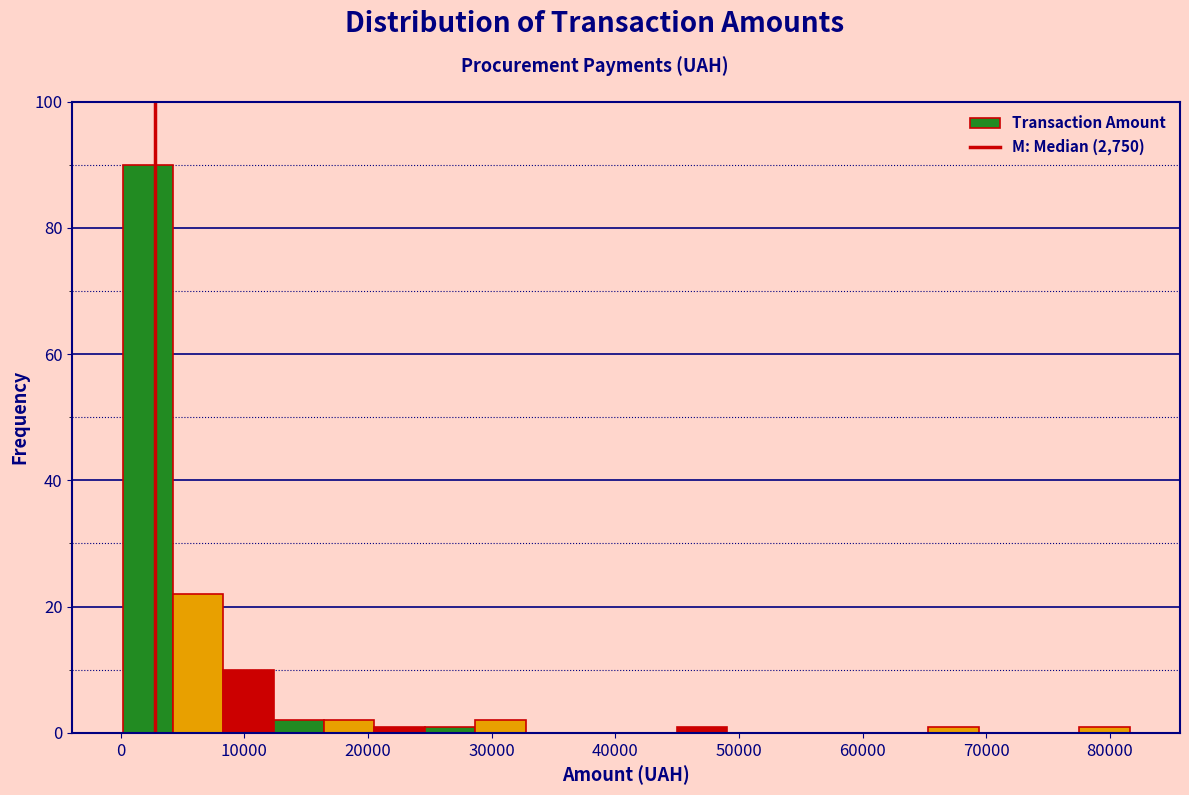

How tall is the bar that spans 0 to 4000 on the x-axis? Neither the bar edges nor the heights are printed on the chart, so give them approximately, as read against the axes.

90